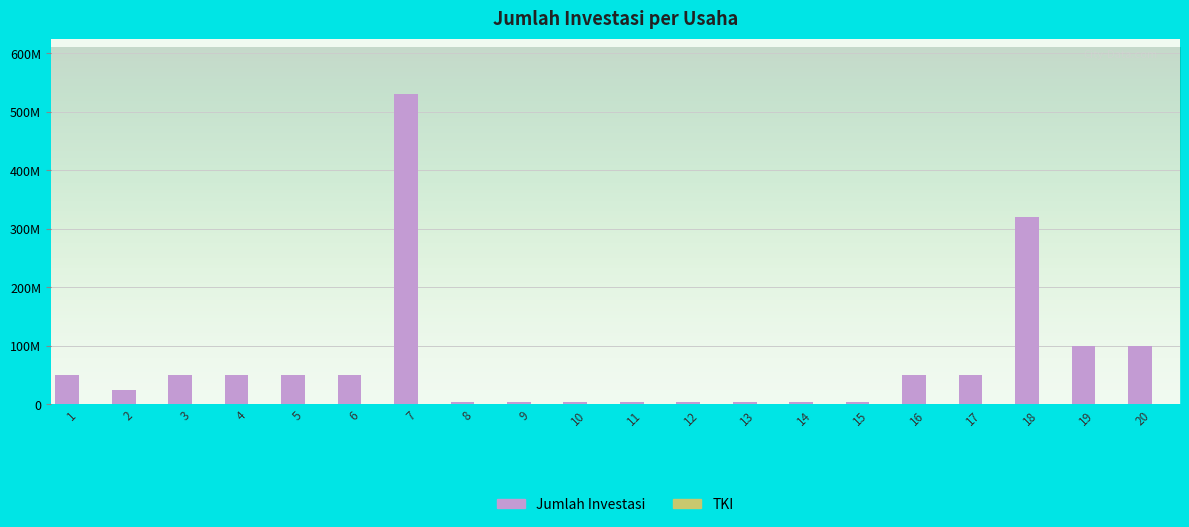

Read the Jumlah Investasi value at 16.

50000000